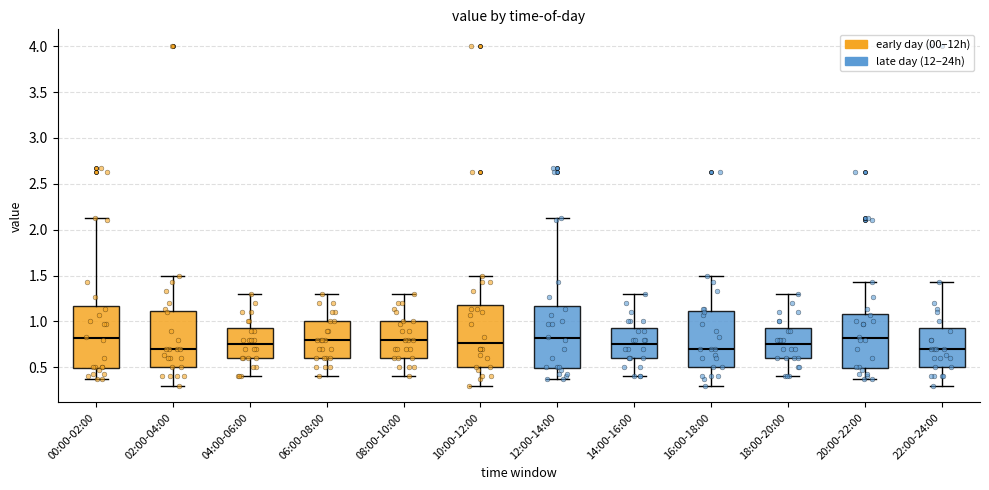

Reading left to right, read every box against the y-axis: the position of its median line, the range the box covers, and the ends of its whiskers. The values are not printed on the chart, so give them approximately, as read against the axis.

00:00-02:00: median 0.80, box 0.50 to 1.15, whiskers 0.35 to 2.15
02:00-04:00: median 0.70, box 0.50 to 1.10, whiskers 0.30 to 1.50
04:00-06:00: median 0.75, box 0.60 to 0.95, whiskers 0.40 to 1.30
06:00-08:00: median 0.80, box 0.60 to 1.00, whiskers 0.40 to 1.30
08:00-10:00: median 0.80, box 0.60 to 1.00, whiskers 0.40 to 1.30
10:00-12:00: median 0.75, box 0.50 to 1.20, whiskers 0.30 to 1.50
12:00-14:00: median 0.80, box 0.50 to 1.15, whiskers 0.35 to 2.15
14:00-16:00: median 0.75, box 0.60 to 0.95, whiskers 0.40 to 1.30
16:00-18:00: median 0.70, box 0.50 to 1.10, whiskers 0.30 to 1.50
18:00-20:00: median 0.75, box 0.60 to 0.95, whiskers 0.40 to 1.30
20:00-22:00: median 0.80, box 0.50 to 1.10, whiskers 0.35 to 1.45
22:00-24:00: median 0.70, box 0.50 to 0.95, whiskers 0.30 to 1.45